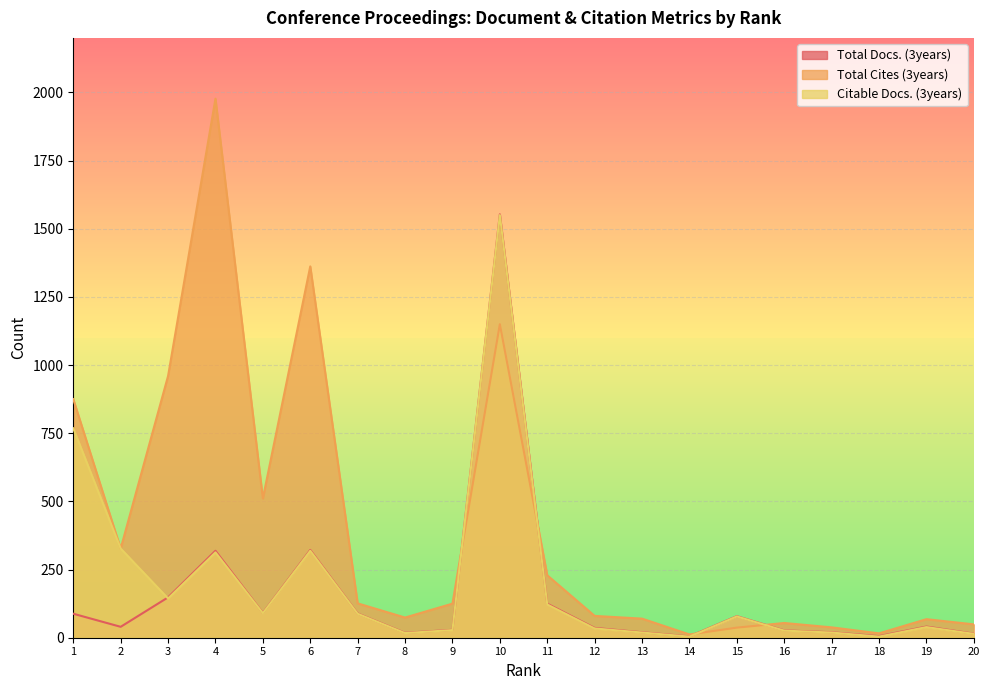

At how many categories does at least one series exceed 496?

6